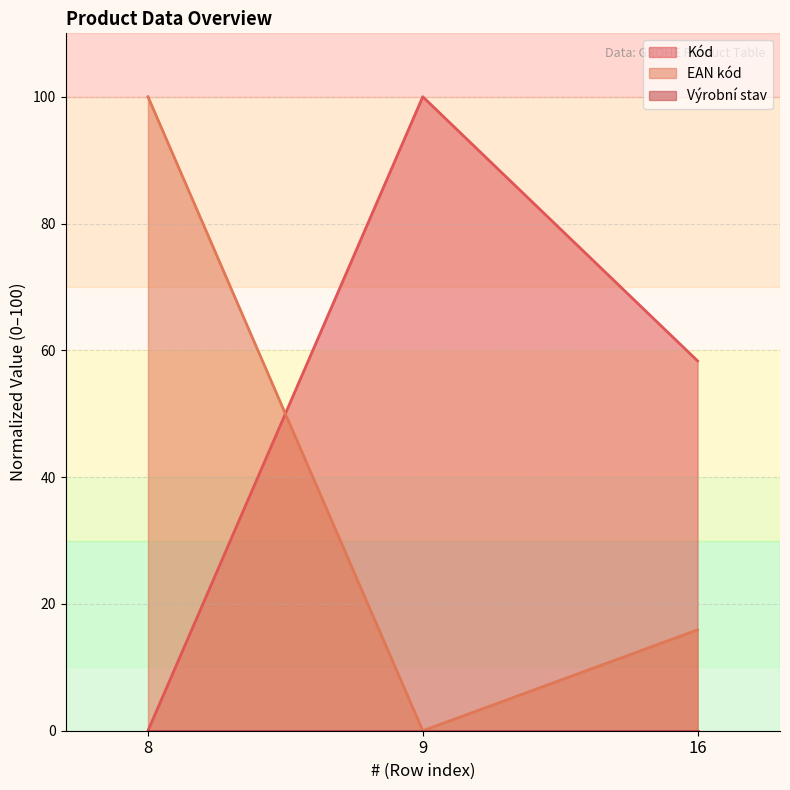

Reading right to left, extract all data points from this chart.

Kód: 58.3	100.0	0.0
EAN kód: 15.9	0.0	100.0